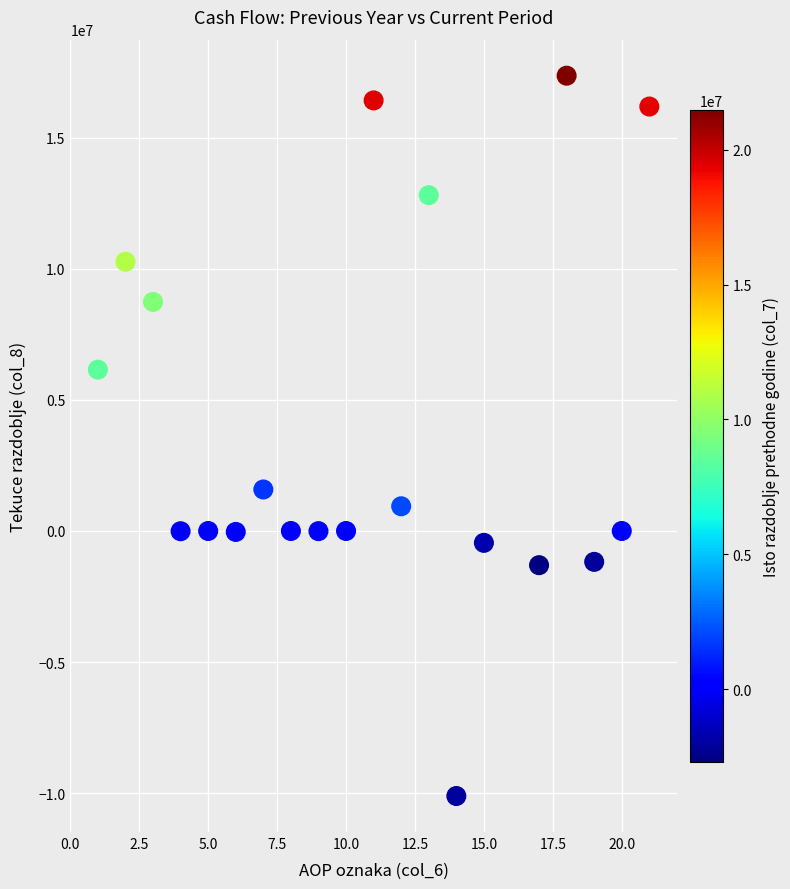

What Y value in the scatter plot is closest to 3627726?

1582736